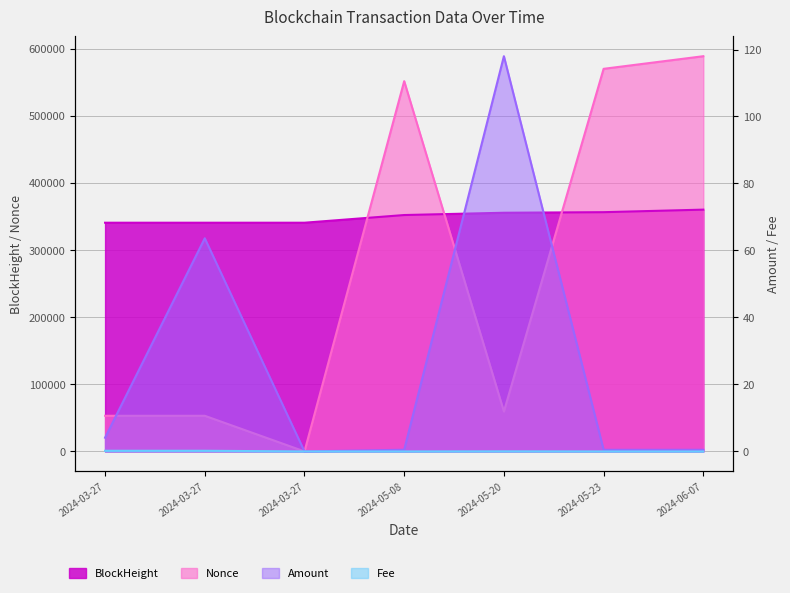

What position from the right is 2024-05-08 05:39?

4